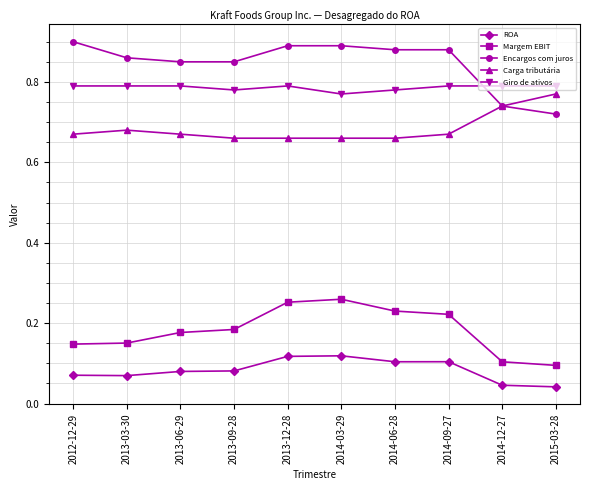

What is the label of the 3rd point from the left?

2013-06-29